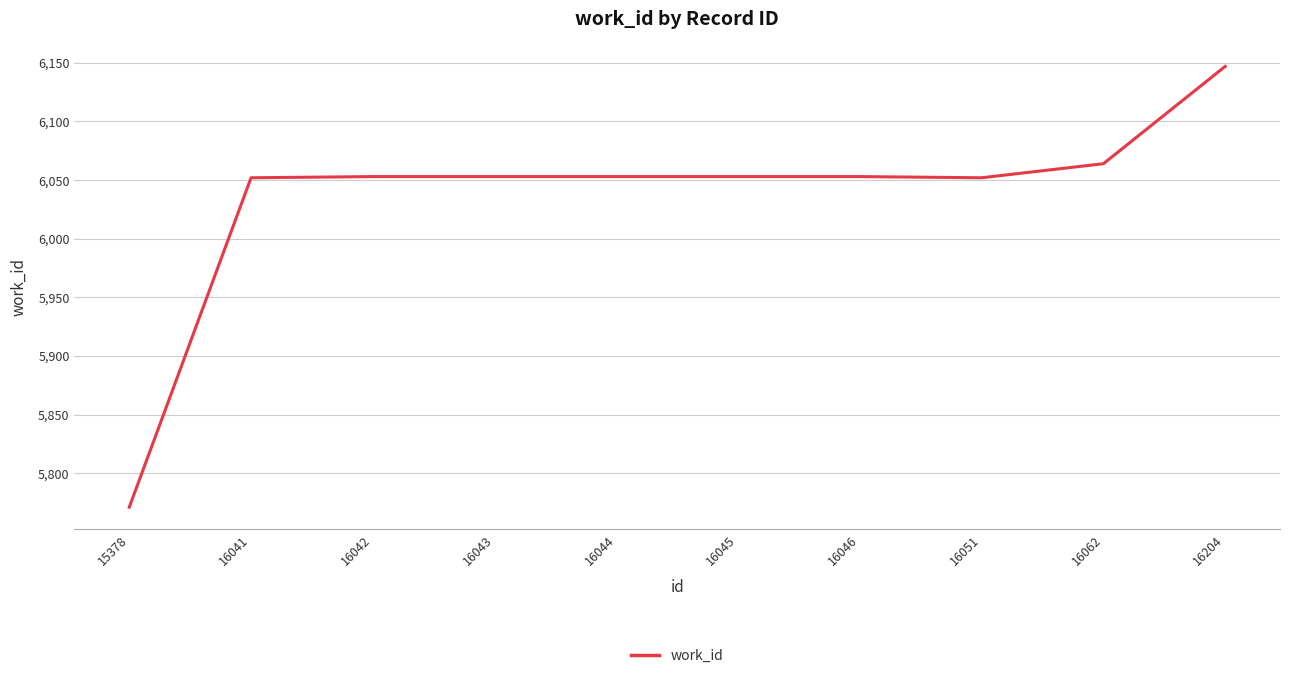

What is the smallest value displayed?

5771